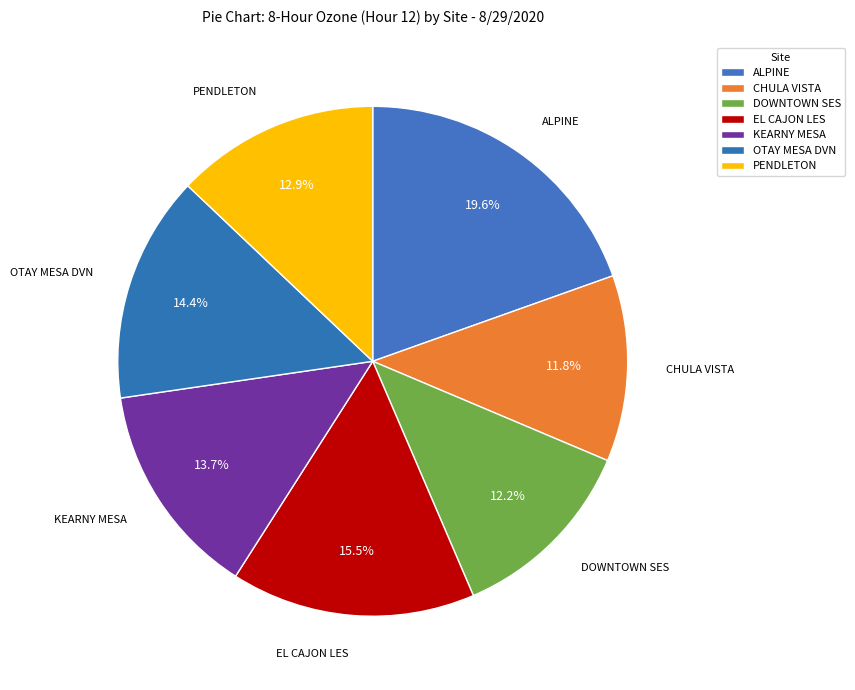

Which slice is the smallest?

CHULA VISTA